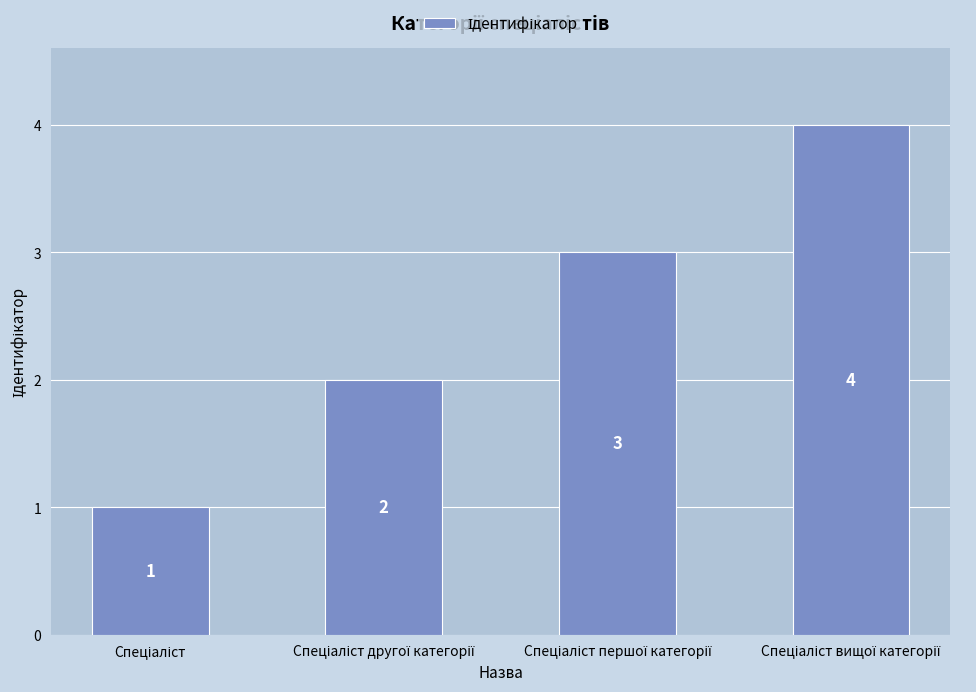

Count the values in the range 2 to 4.

3